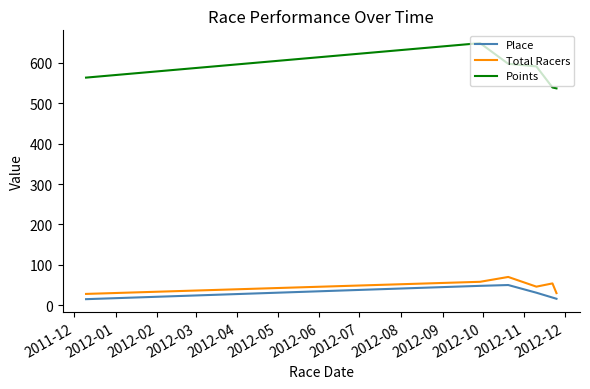

Count the number of categories in the chart.

6